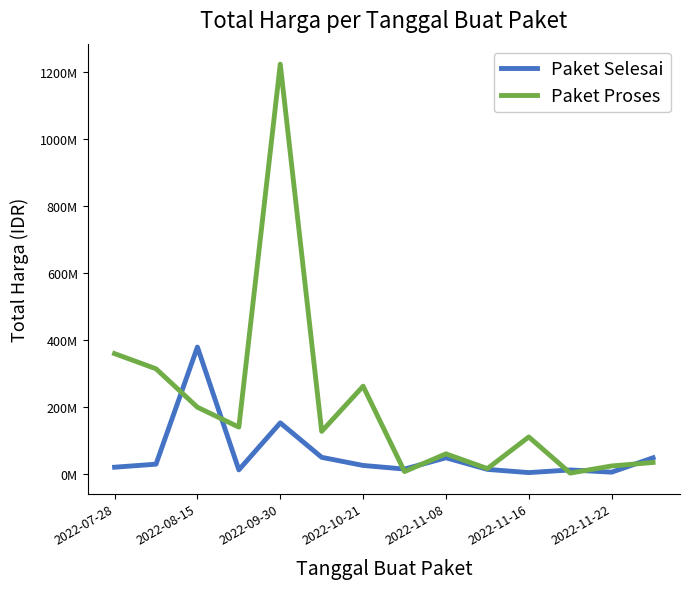

What are all the series names shown in the legend?

Paket Selesai, Paket Proses